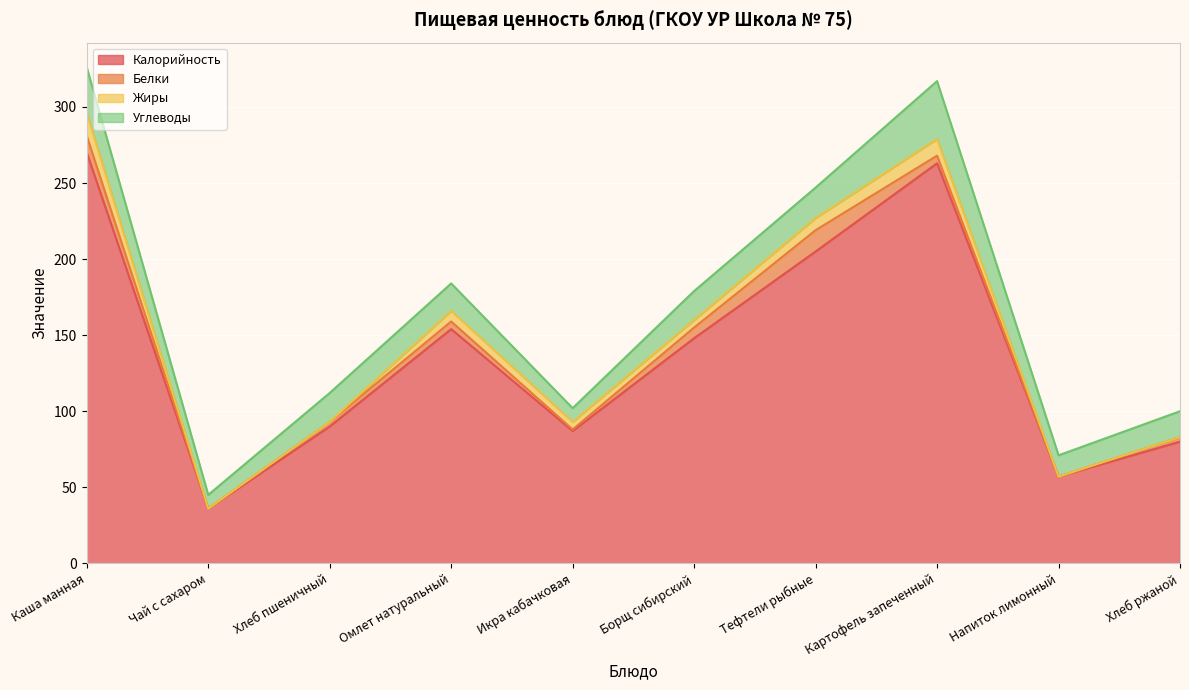

What are all the series names shown in the legend?

Калорийность, Белки, Жиры, Углеводы